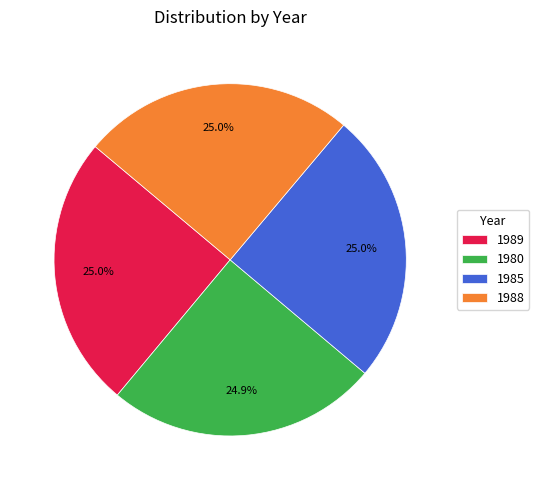

To the nearest percent, what is the combined percentage of 1988 and 1985?

50%